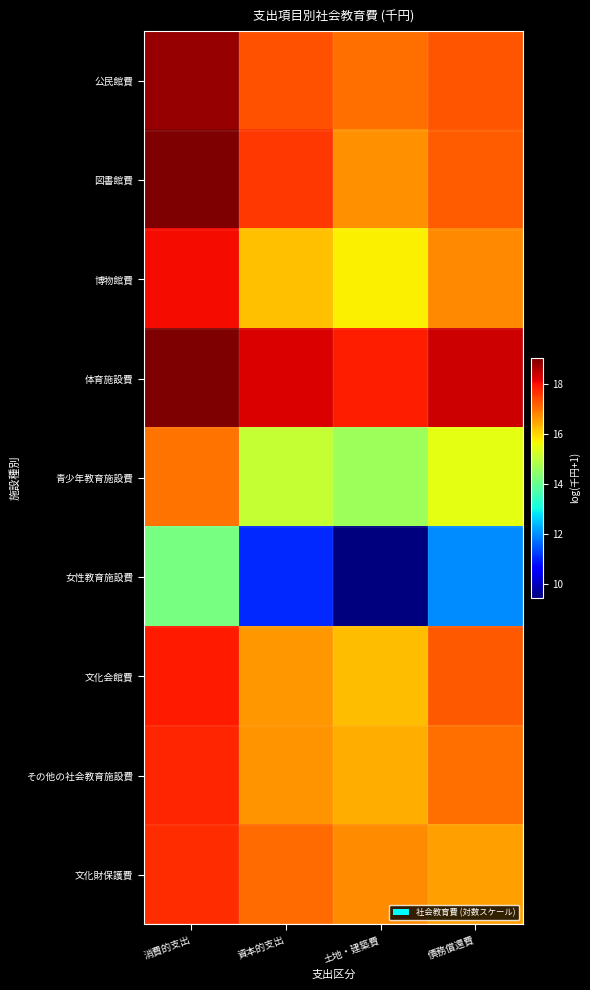

How many series are shown in this chart?

9